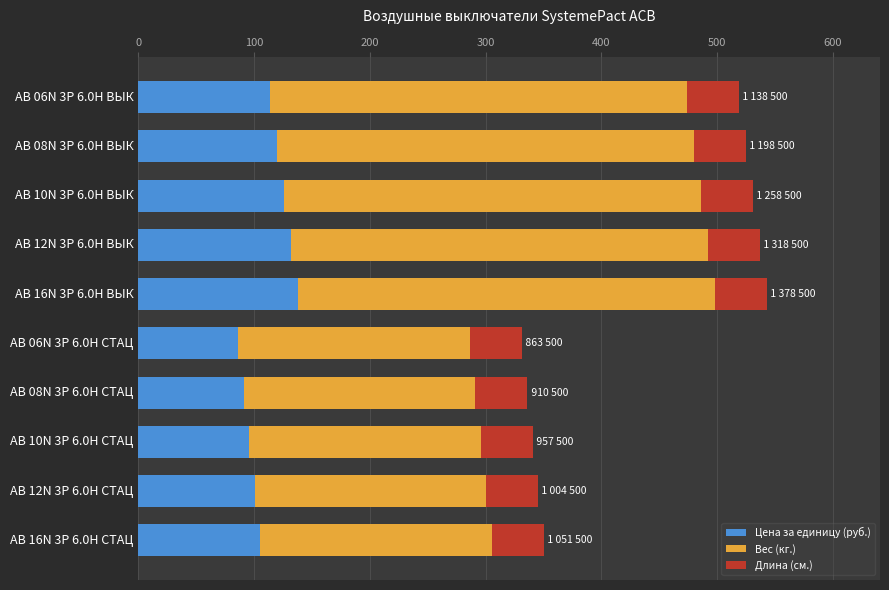

What is the total value across all series at АВ 10N 3P 6.0H ВЫК?

530.9